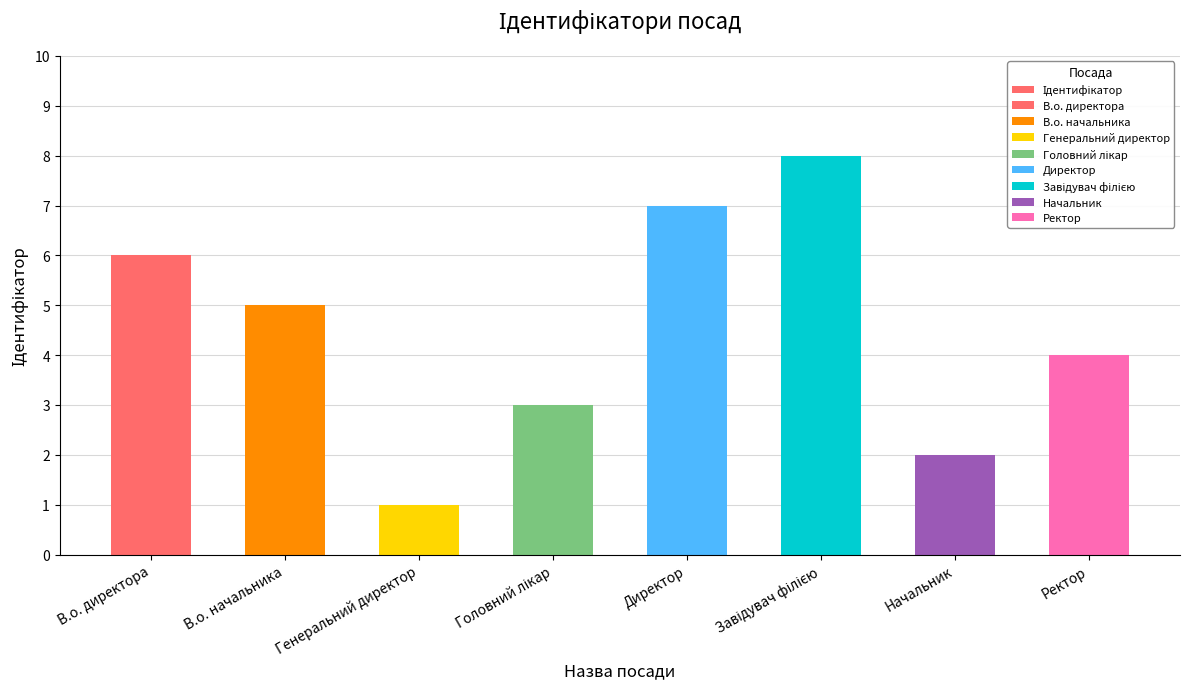

Reading left to right, what are all the values shown in this chart?

6	5	1	3	7	8	2	4